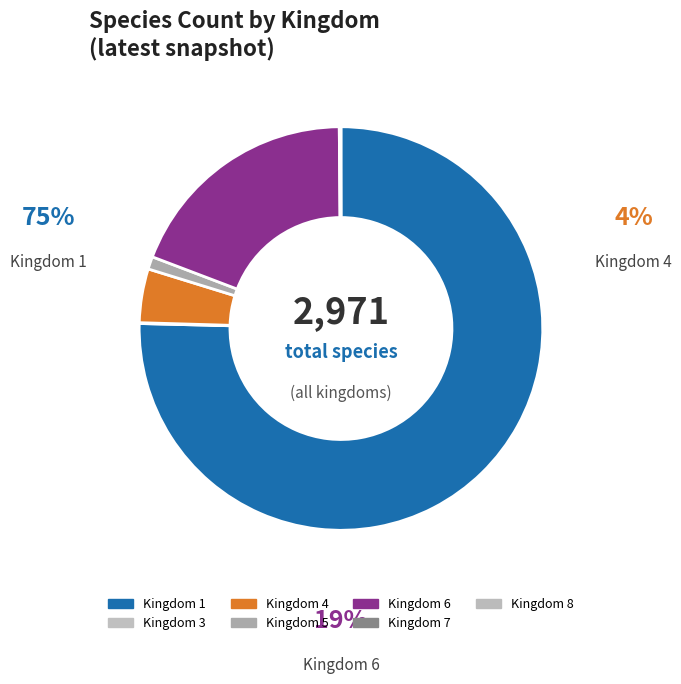

What is the largest slice in the pie chart?

1